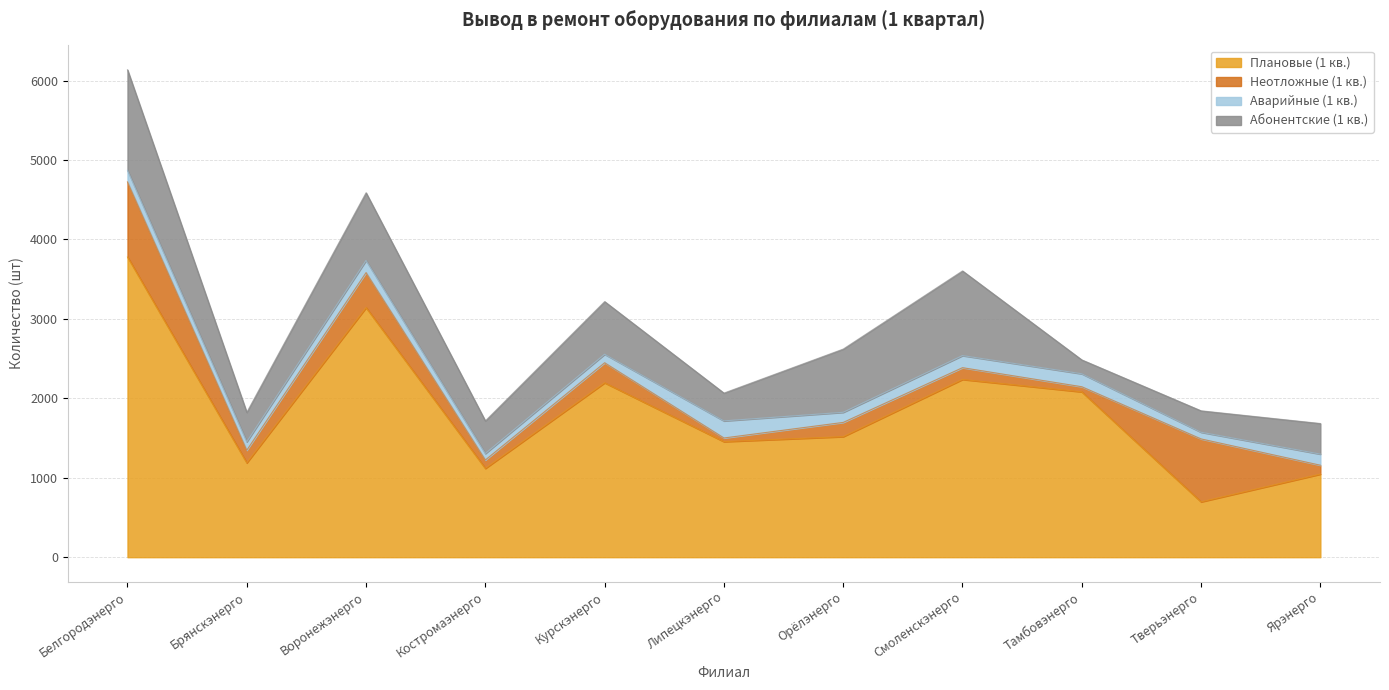

Reading left to right, what are all the values shown in this chart?

Плановые (1 кв.): 3780	1188	3142	1118	2196	1455	1518	2238	2082	697	1046
Неотложные (1 кв.): 945	159	441	106	252	46	179	148	64	792	112
Аварийные (1 кв.): 146	106	153	81	107	215	127	152	163	84	140
Абонентские (1 кв.): 1265	370	852	411	663	350	796	1066	175	270	385